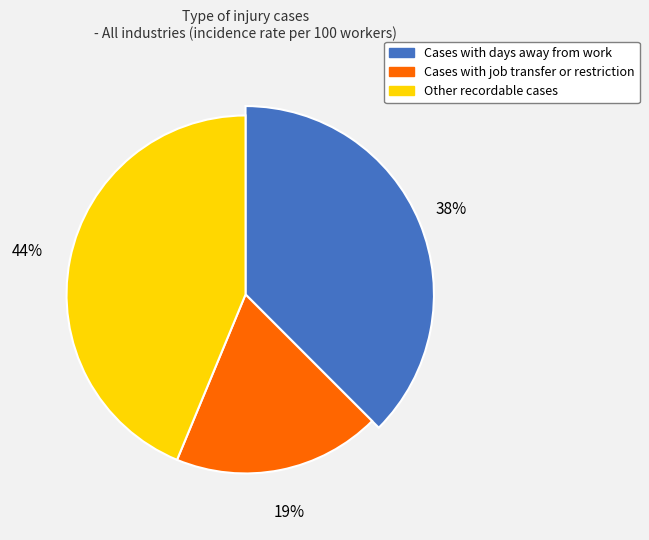

To the nearest percent, what portion does Other recordable cases represent?

44%